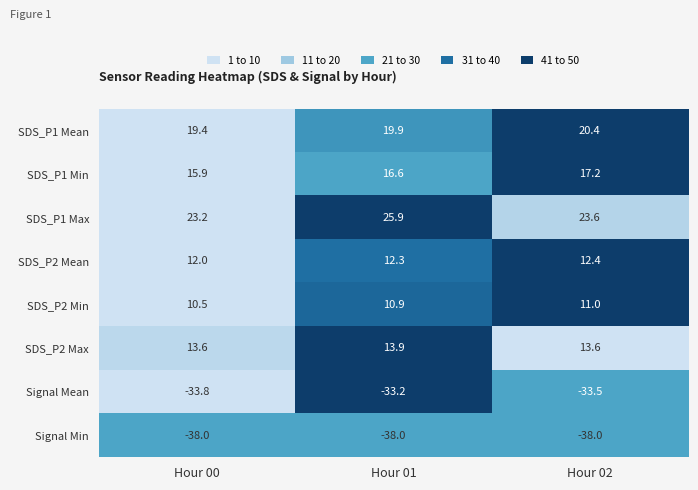

What is the spread (max minus min) of values at Hour 01?

63.9